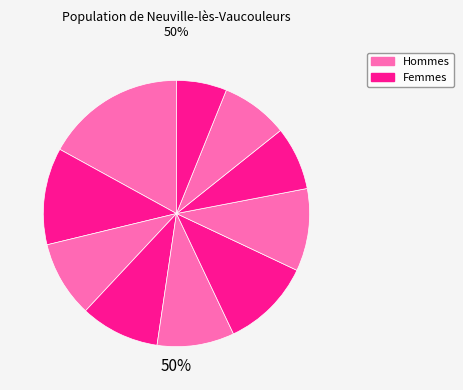

Is there a majority slice in this chart?

No